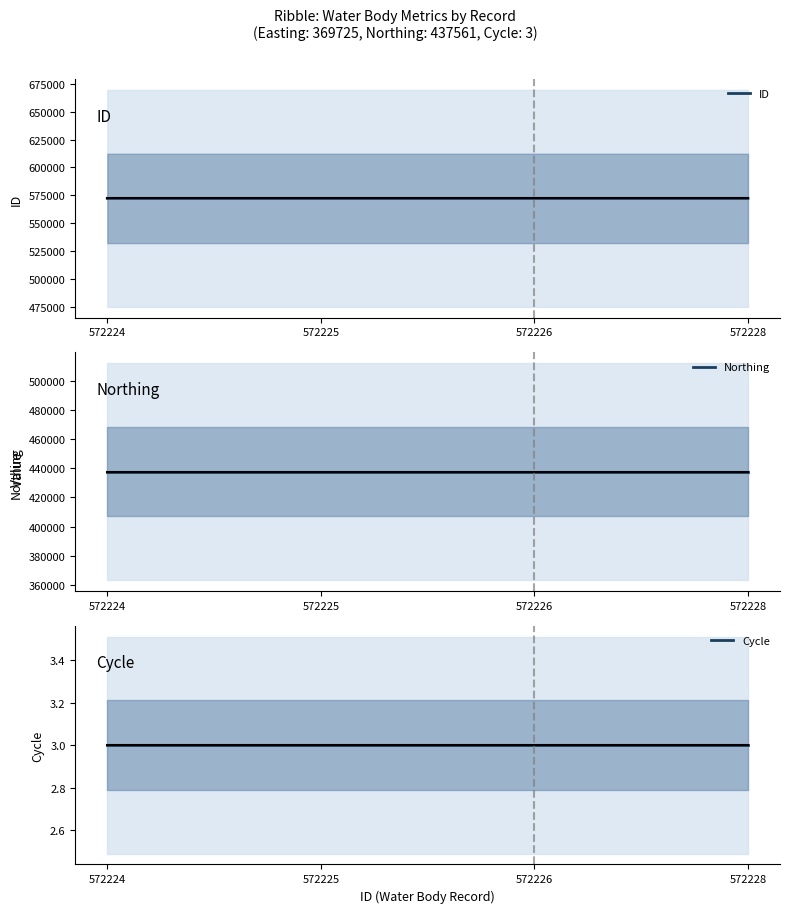

Reading left to right, extract all data points from this chart.

ID: 572224=572224	572225=572225	572226=572226	572228=572228
Northing: 572224=437561	572225=437561	572226=437561	572228=437561
Cycle: 572224=3	572225=3	572226=3	572228=3